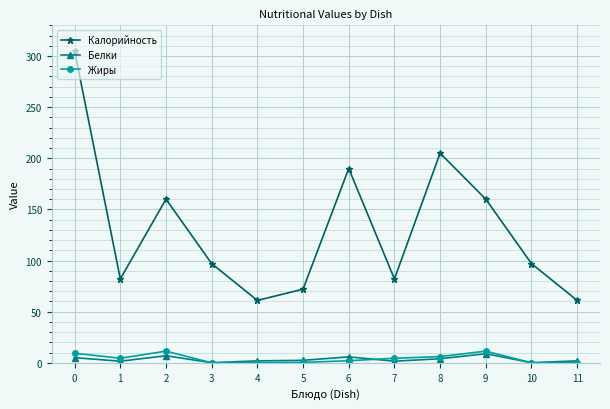

True or false: Калорийность and Жиры intersect in this chart.

False